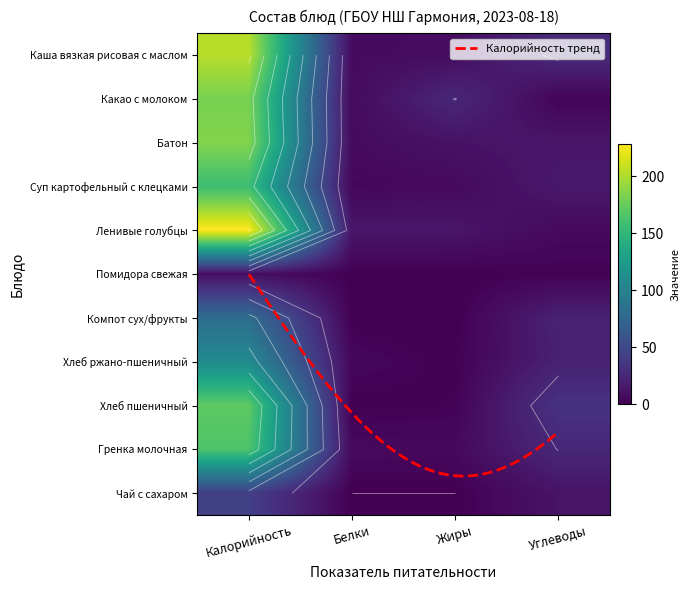

Read the Компот сух/фрукты value at Углеводы.

21.4